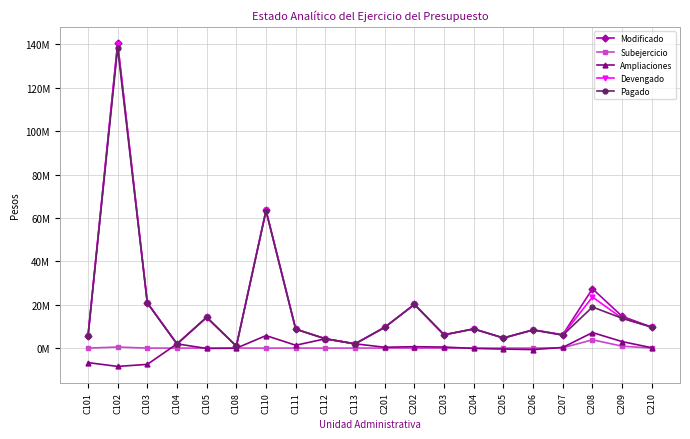

Reading right to left, list all the values displayed in this chart.

Modificado: 9649079.8	14631859.3	27348000.6	6179379.0	8378086.4	4661109.1	8837932.2	6132858.8	20120156.7	9573526.2	1967819.6	4284298.4	8758107.6	63525577.2	911066.1	14183200.6	1944988.7	20900757.4	140582470.8	5372112.7
Subejercicio: 0.0	882472.3	3817459.6	127698.6	0.0	0.0	0.0	0.0	0.0	0.0	0.0	0.0	0.0	0.0	0.0	0.0	0.0	0.0	480000.0	0.0
Ampliaciones: 160258.8	2987199.3	7151775.7	300029.0	-690170.6	-450777.9	-150102.8	472798.8	642778.7	376760.2	1967819.6	4284298.4	1317013.6	5760321.2	-39045.9	-171954.4	1944988.7	-7506084.6	-8451929.2	-6688171.3
Devengado: 9649079.8	13749386.9	23530541.1	6051680.4	8378086.4	4661109.1	8837932.2	6132858.8	20120156.7	9573526.2	1967819.6	4284298.4	8758107.6	63525577.2	911066.1	14183200.6	1944988.7	20900757.4	140102470.8	5372112.7
Pagado: 9649079.8	13749386.9	18933135.6	5941529.2	8378086.4	4661109.1	8825357.8	6132858.8	20120156.7	9573526.2	1942120.3	4284298.4	8705462.4	63178099.1	911066.1	14183200.6	1856496.5	20754237.9	138342554.2	5372112.7